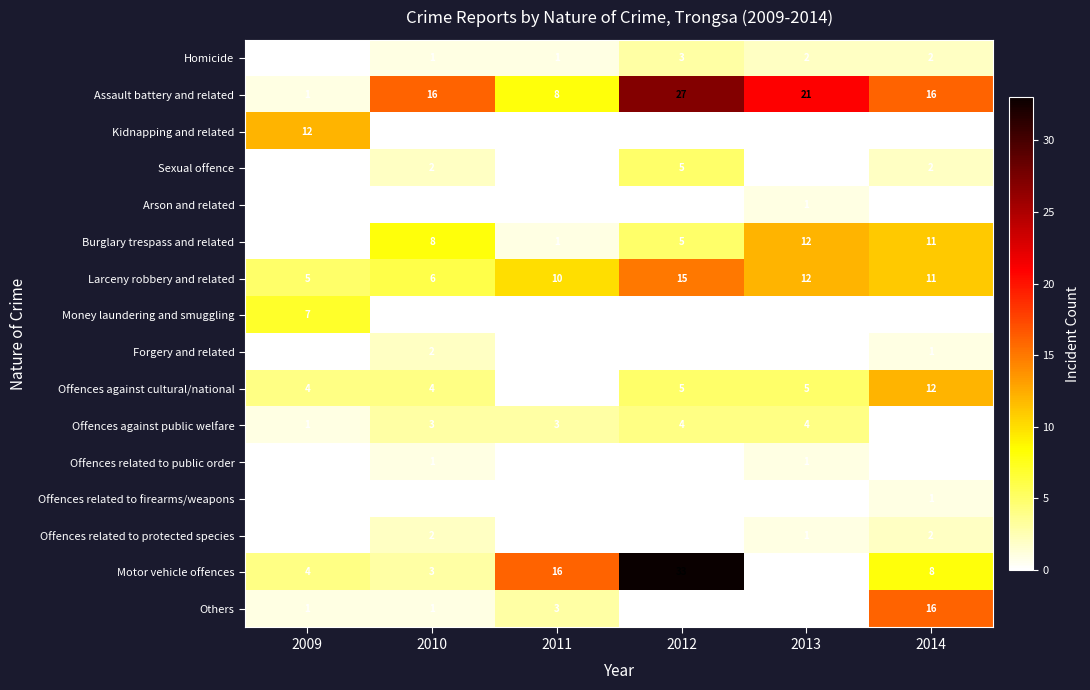

Between 2012 and 2013, which series saw the biggest shift?

Motor vehicle offences